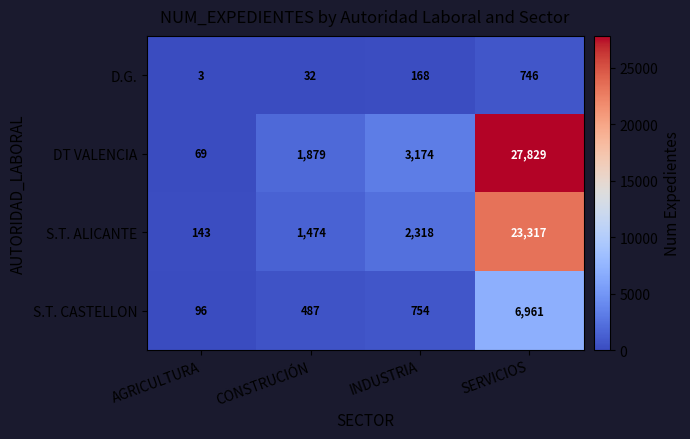

What is the approximate value of S.T. CASTELLON at SERVICIOS, to the nearest 10?

6960